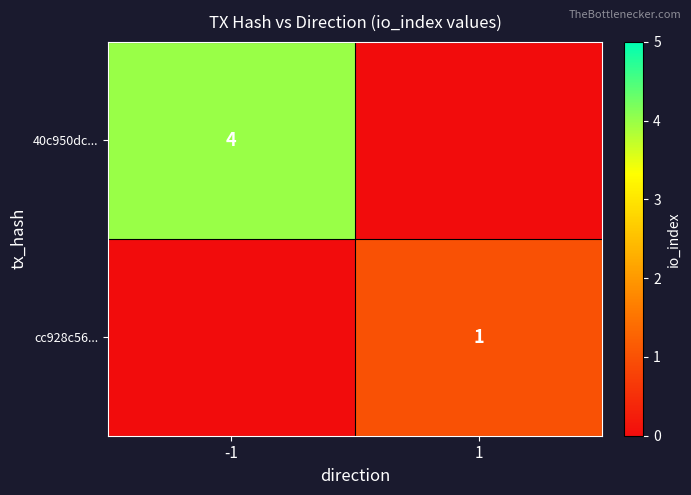

Is the value of cc928c56... at 1 greater than the value of 40c950dc... at -1?

No